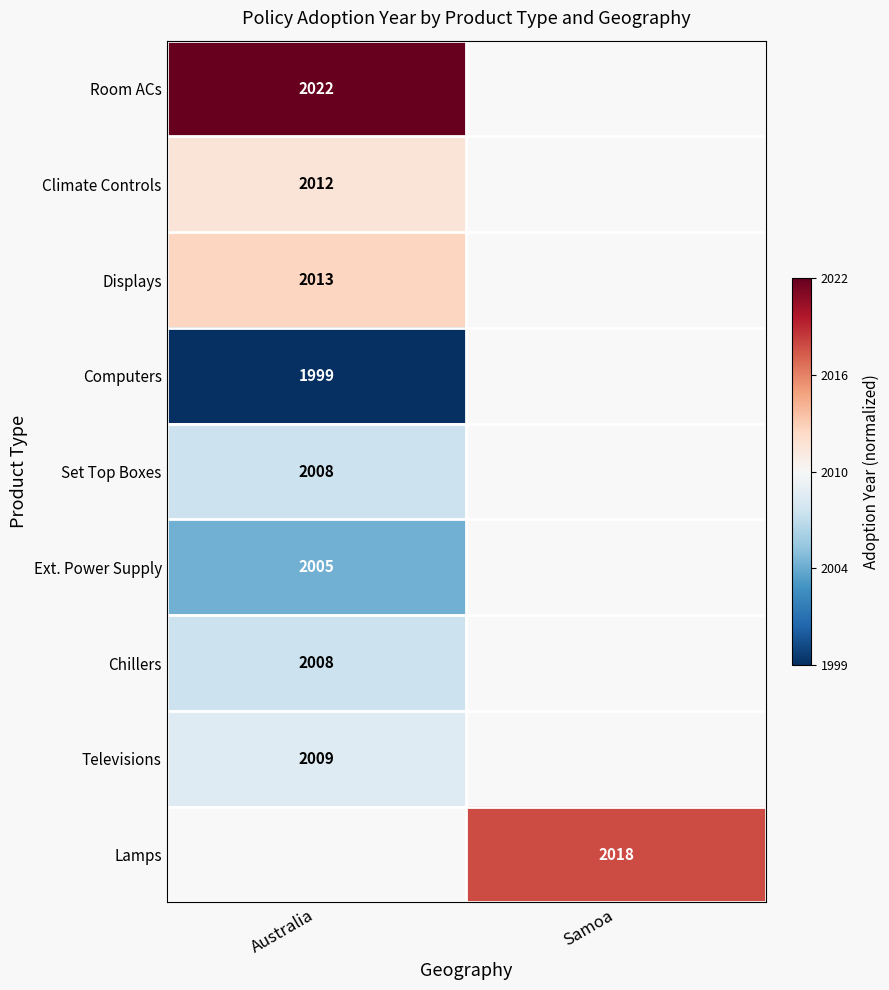

Between Australia and Samoa, which is larger?

Samoa